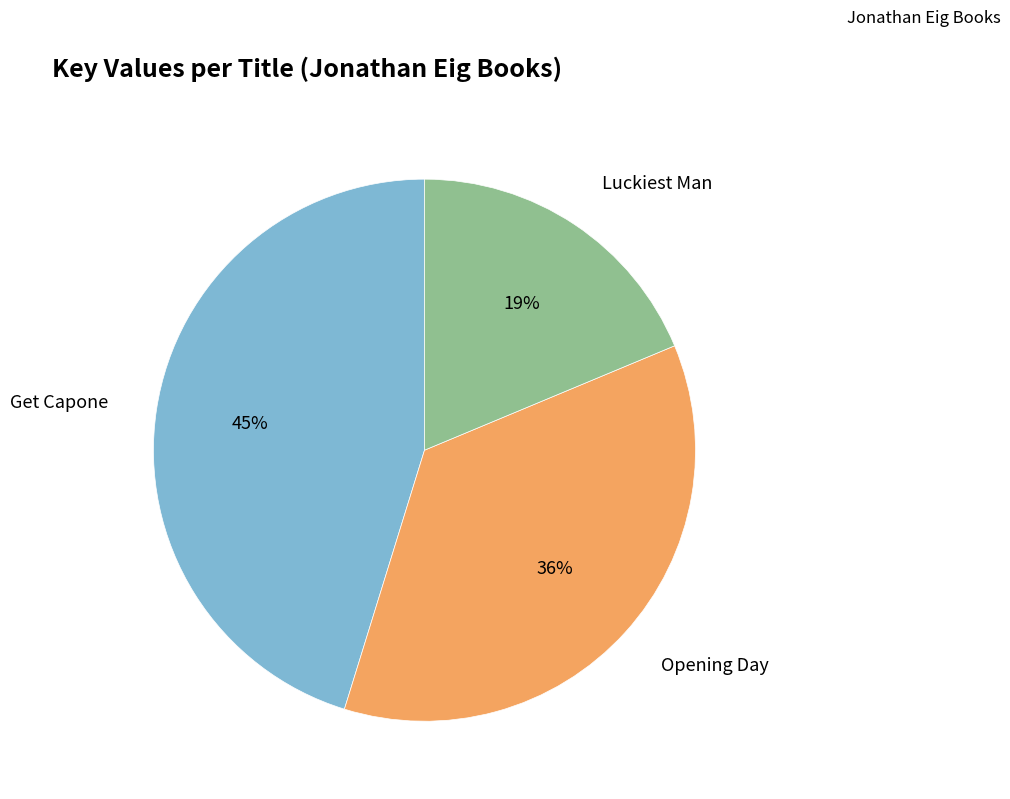

The Opening Day slice represents 36% of the pie. True or false?

True